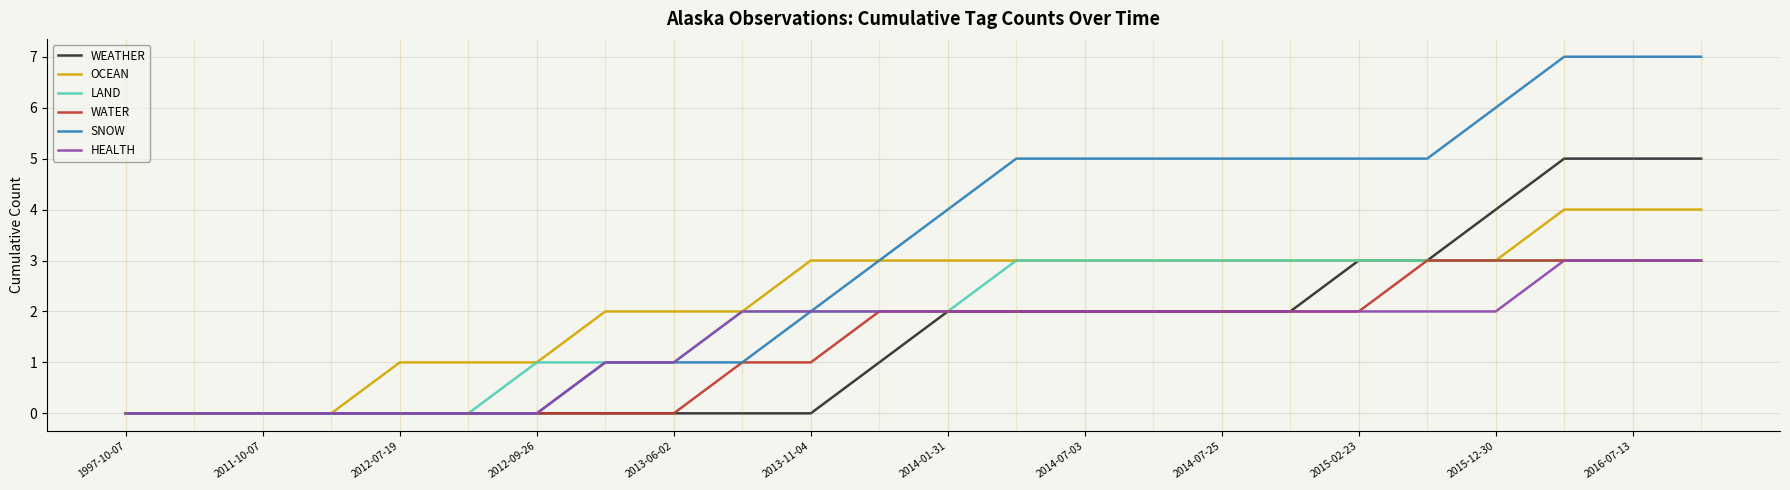

What is the average value of the SNOW series?

3